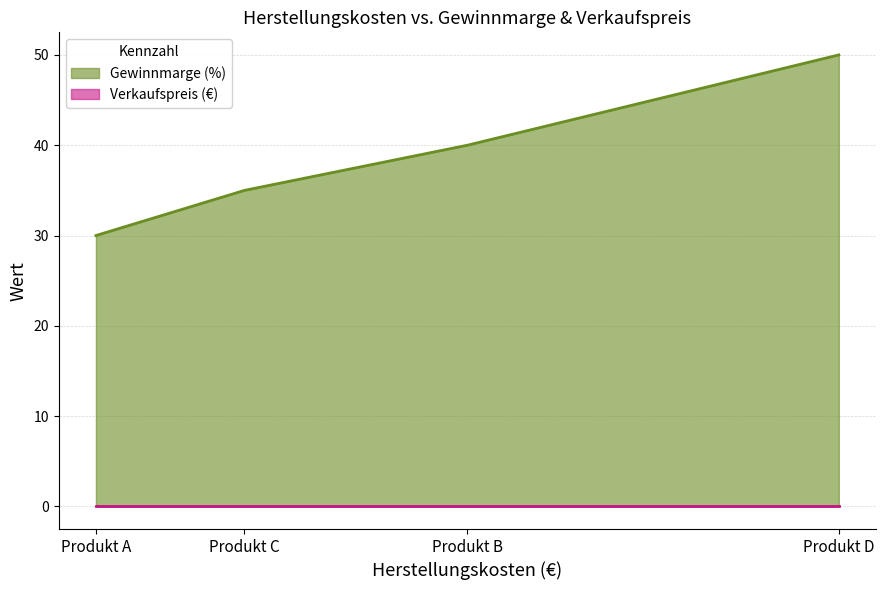

The Gewinnmarge (%) series shows 50 at Produkt D. True or false?

True